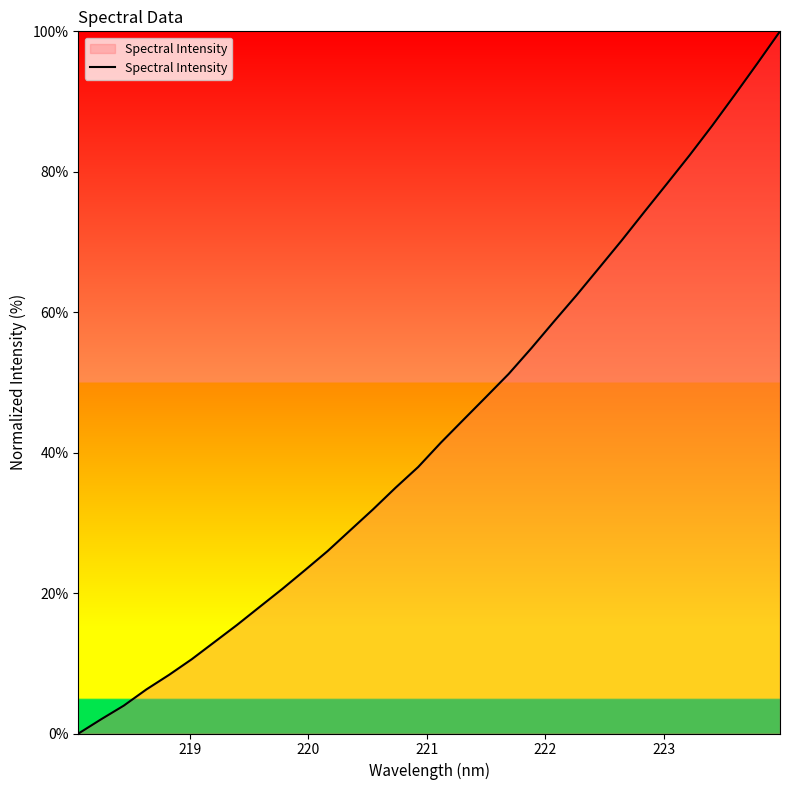

True or false: there are more than 2 points higher than both neighbors.

False